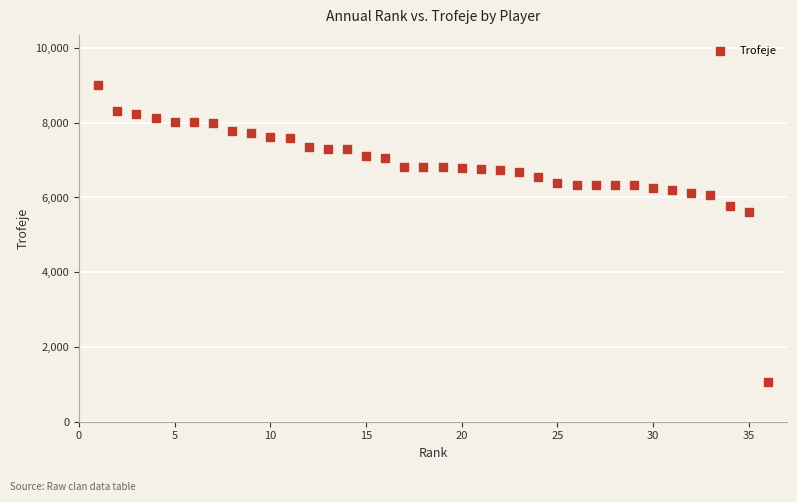

What Y value in the scatter plot is closest to 5029?

5612